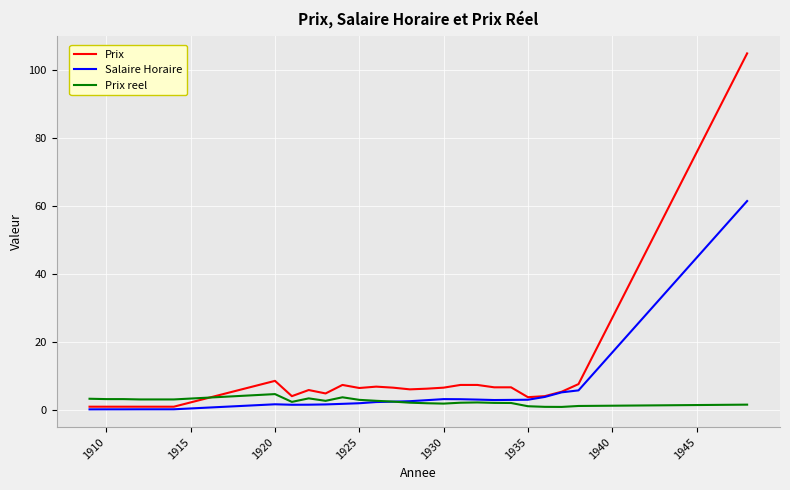

Which series has the largest range (max minus min)?

Prix